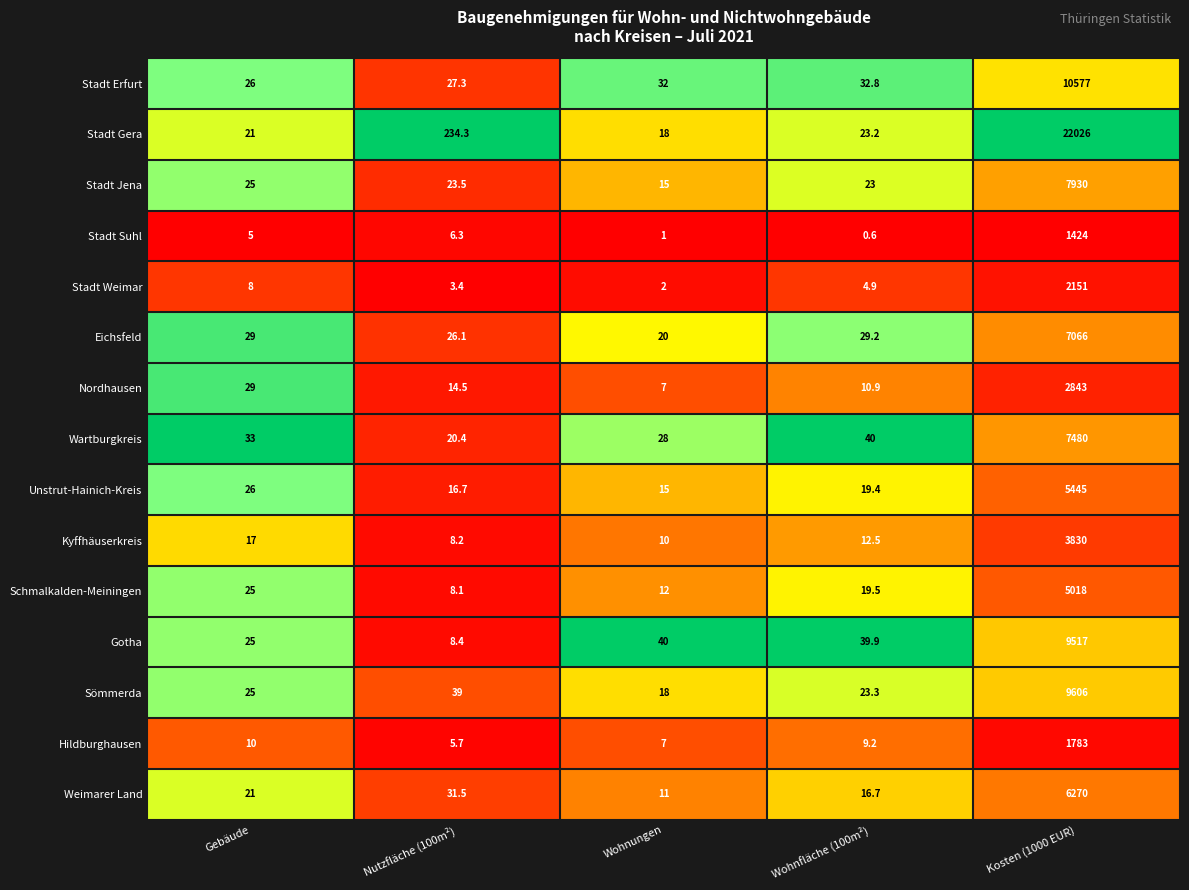

Rank the categories by Eichsfeld value from lowest to highest.

Wohnungen, Nutzfläche (100m²), Gebäude, Wohnfläche (100m²), Kosten (1000 EUR)